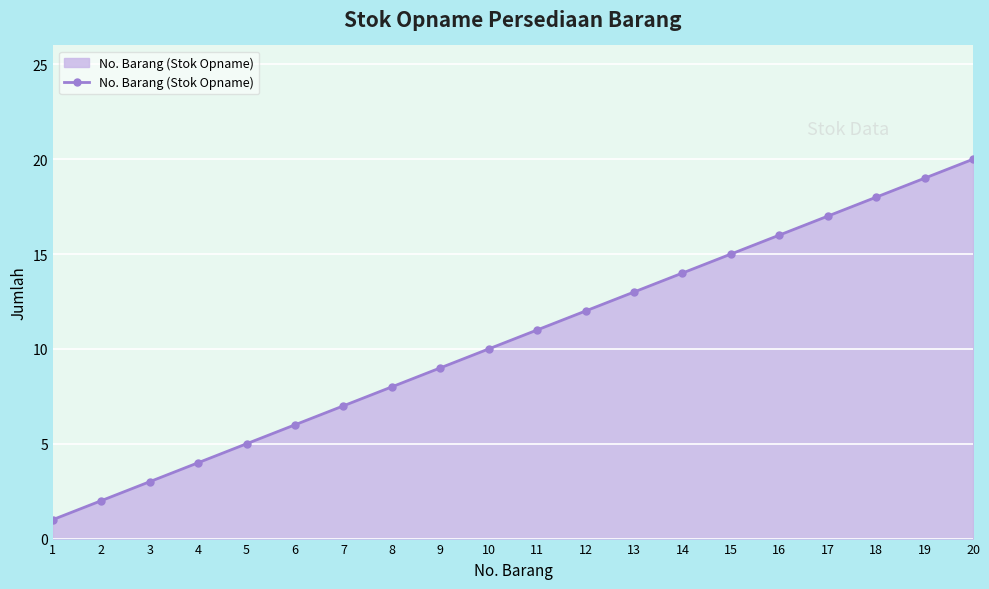

Rank the categories by value from highest to lowest.

20, 19, 18, 17, 16, 15, 14, 13, 12, 11, 10, 9, 8, 7, 6, 5, 4, 3, 2, 1